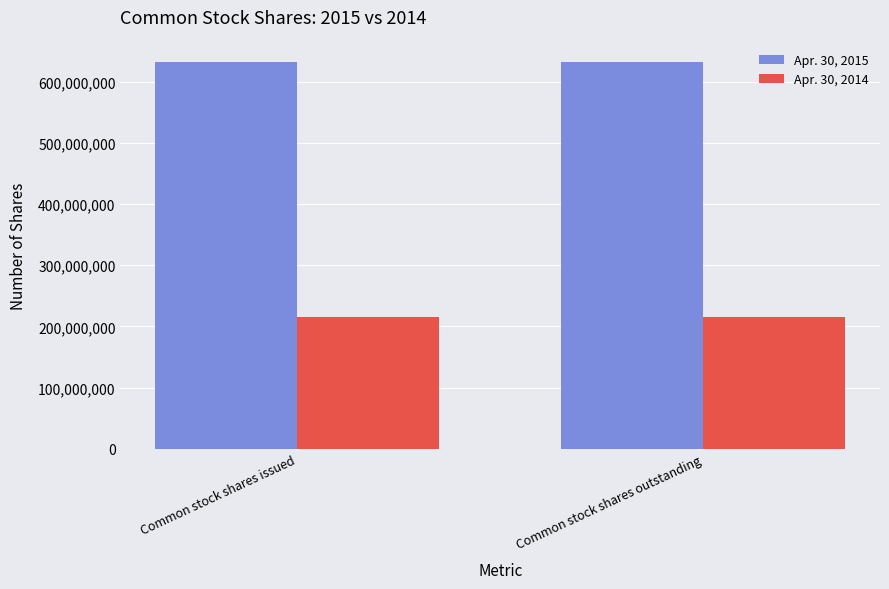

The value of Apr. 30, 2015 at Common stock shares outstanding is 952568572. True or false?

False